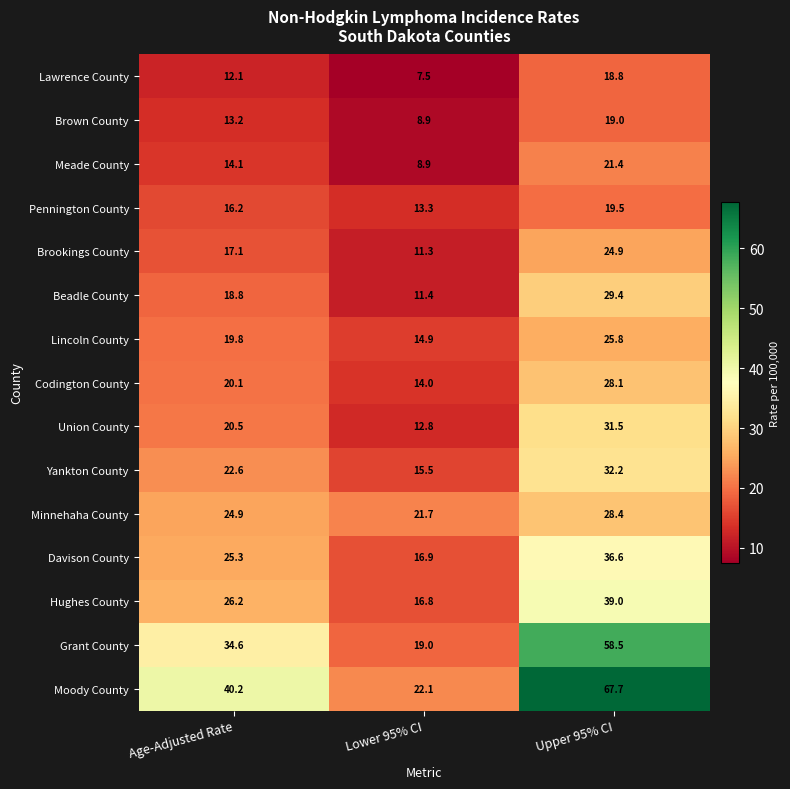

Is it true that Beadle County equals 29.4 at Upper 95% CI?

True